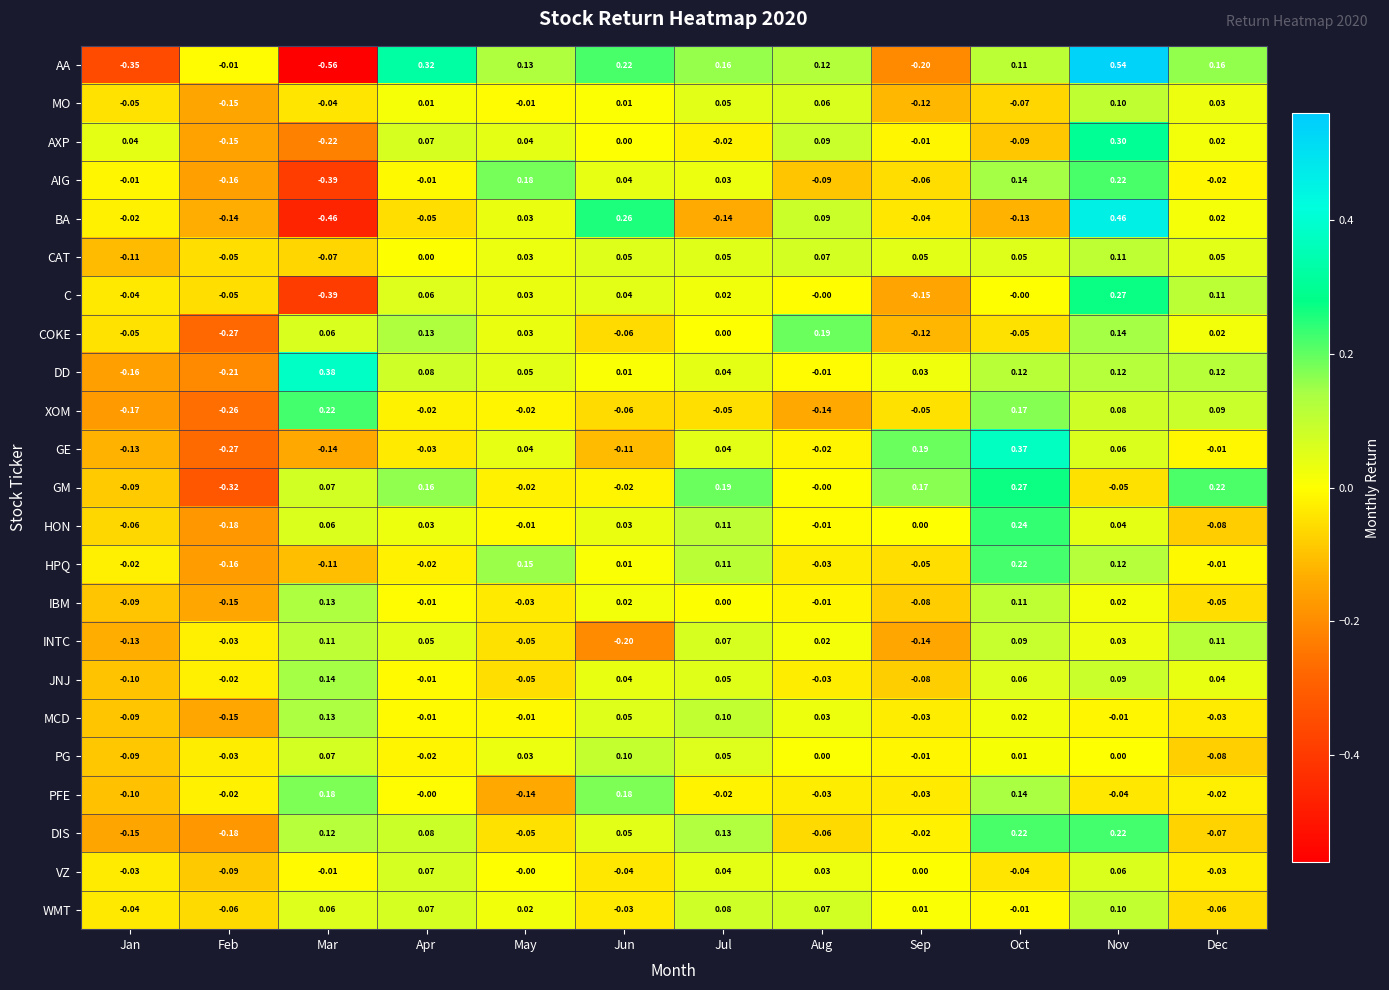

At which category is the sum across all series the highest?

Nov